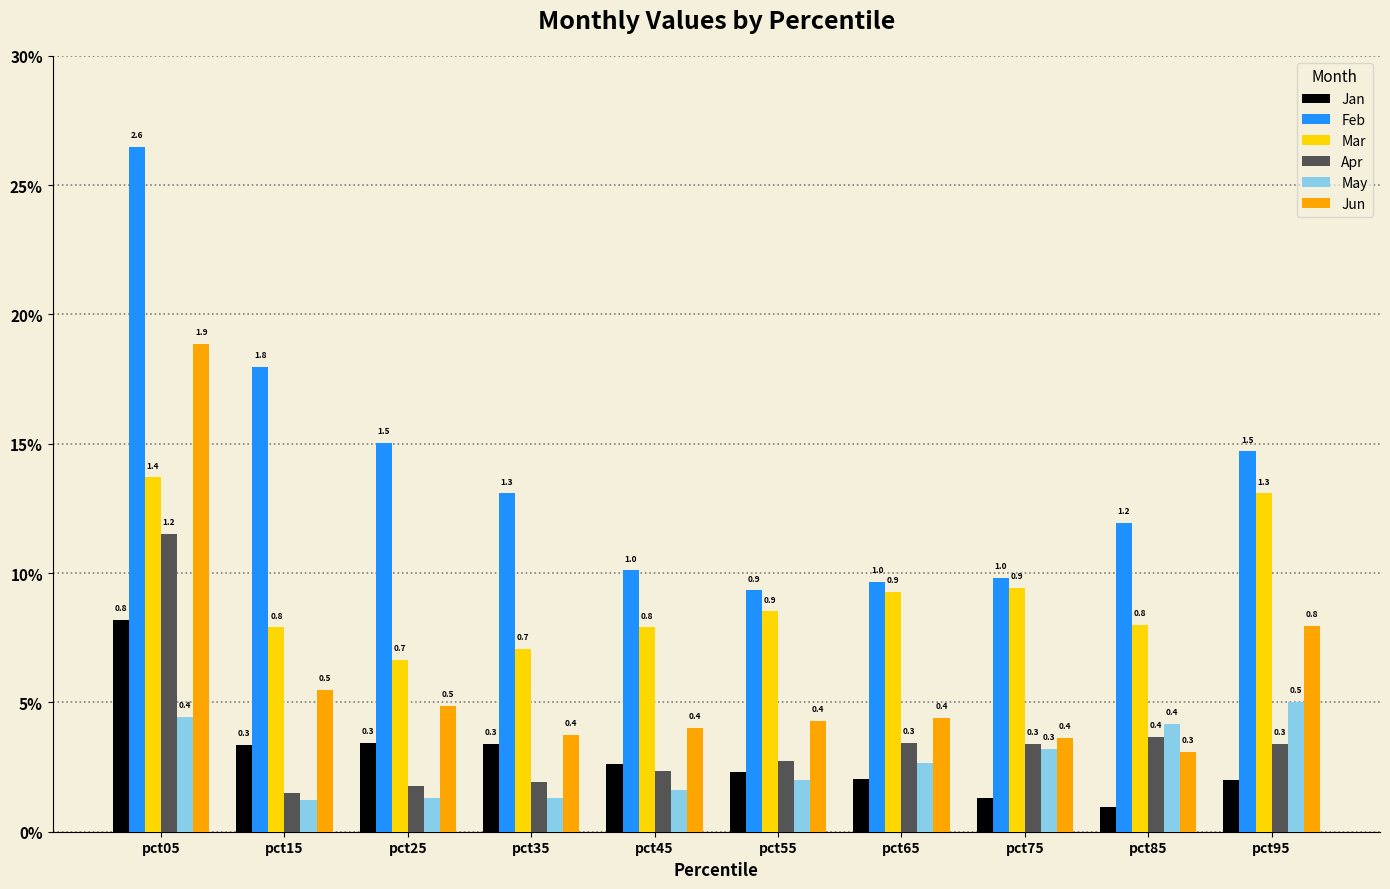

What is the approximate value of Jan at pct35?

0.3